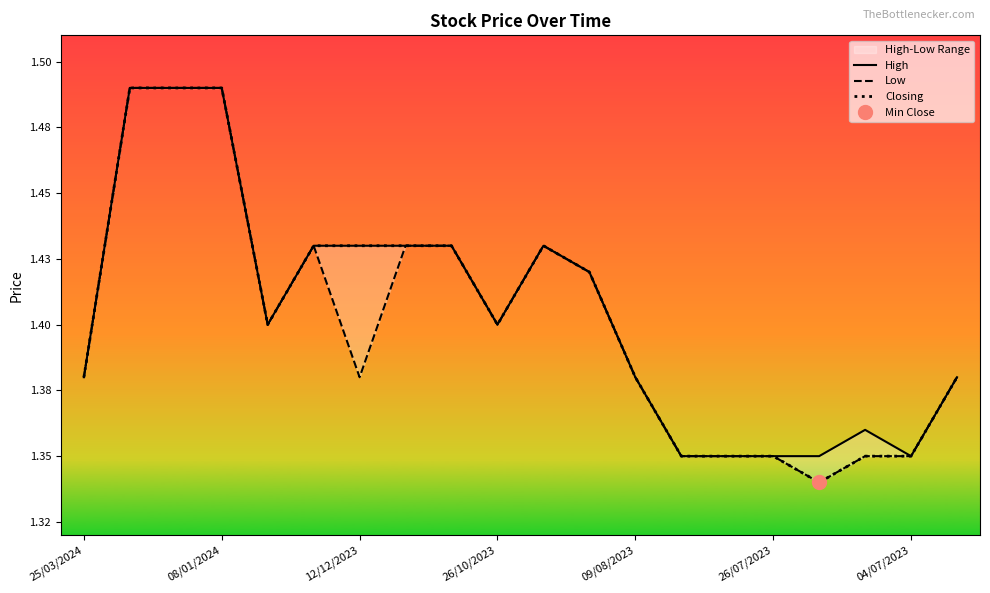

What is the difference between the maximum and minimum values in the High series?

0.1